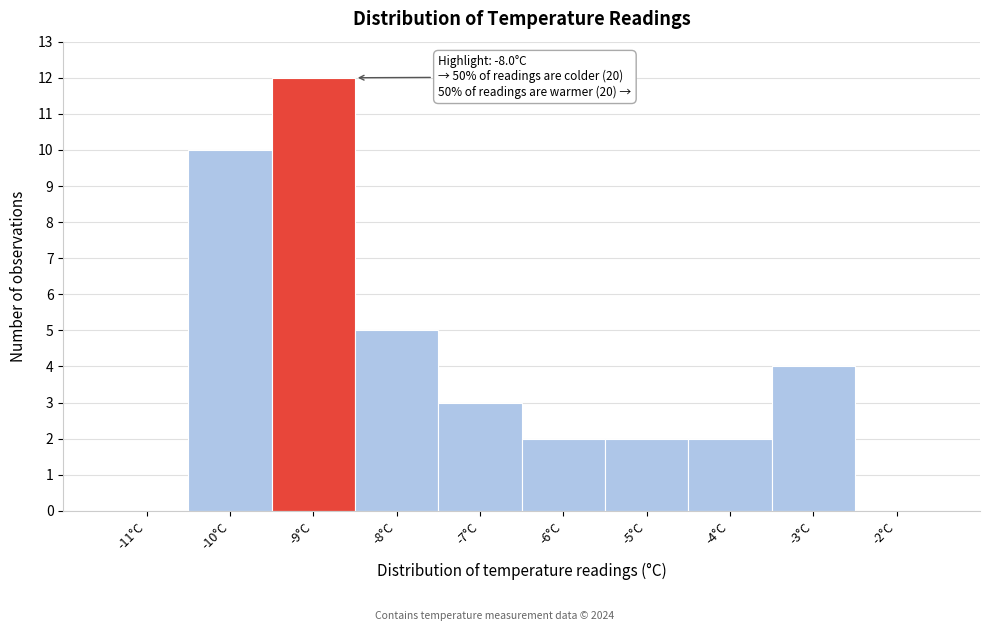

Reading right to left, extract all data points from this chart.

-2°C=0	-3°C=4	-4°C=2	-5°C=2	-6°C=2	-7°C=3	-8°C=5	-9°C=12	-10°C=10	-11°C=0